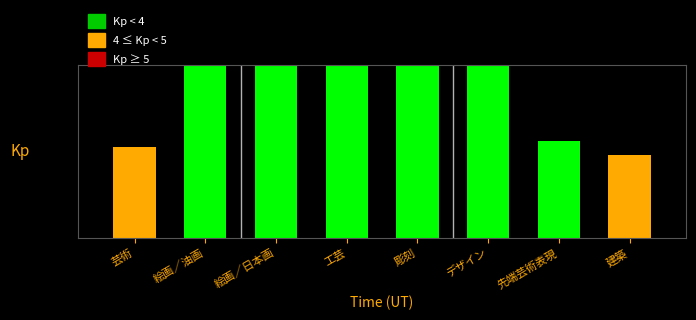

What position from the right is 絵画／日本画?

6